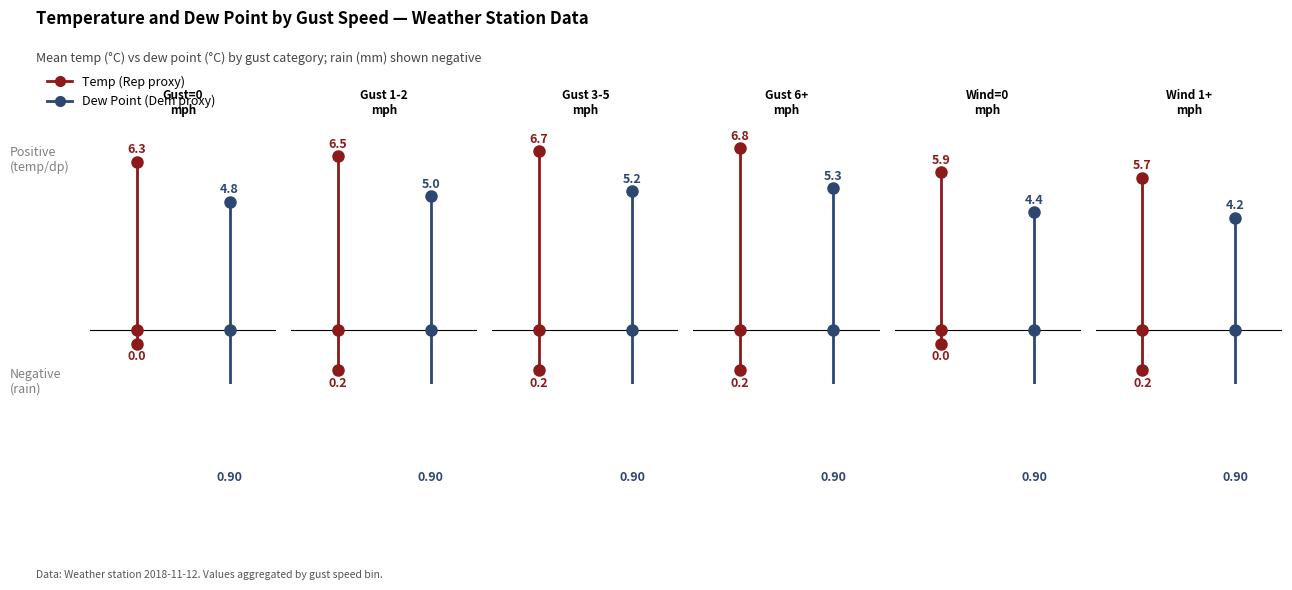

How many lines are shown in the chart?

2